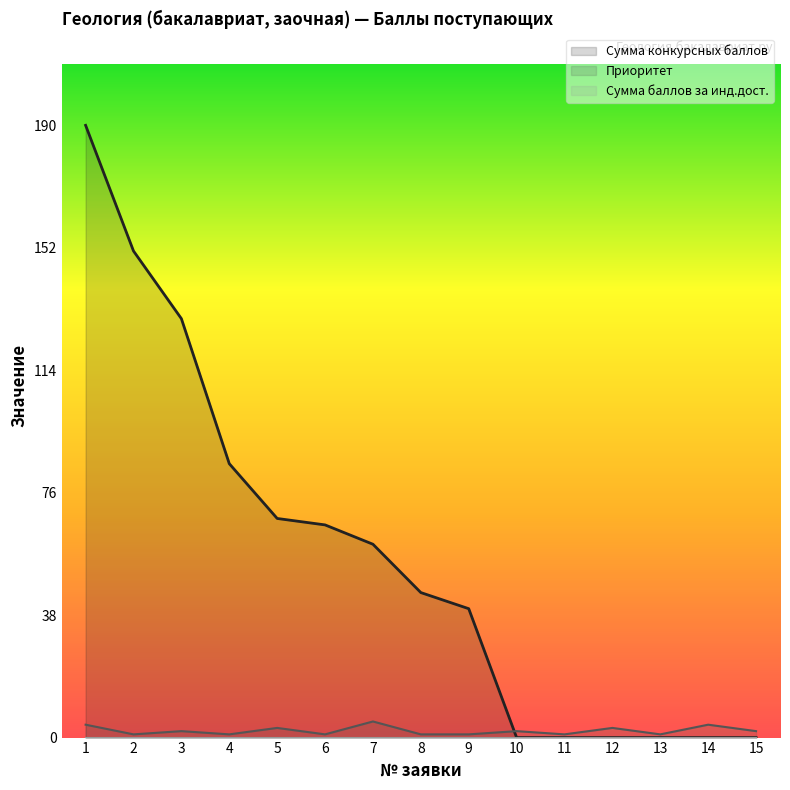

Between 12 and 8, which is larger?

8